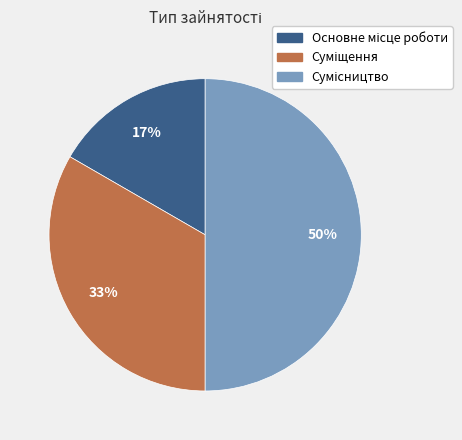

To the nearest percent, what is the difference between the largest and smallest slice percentages?

33%